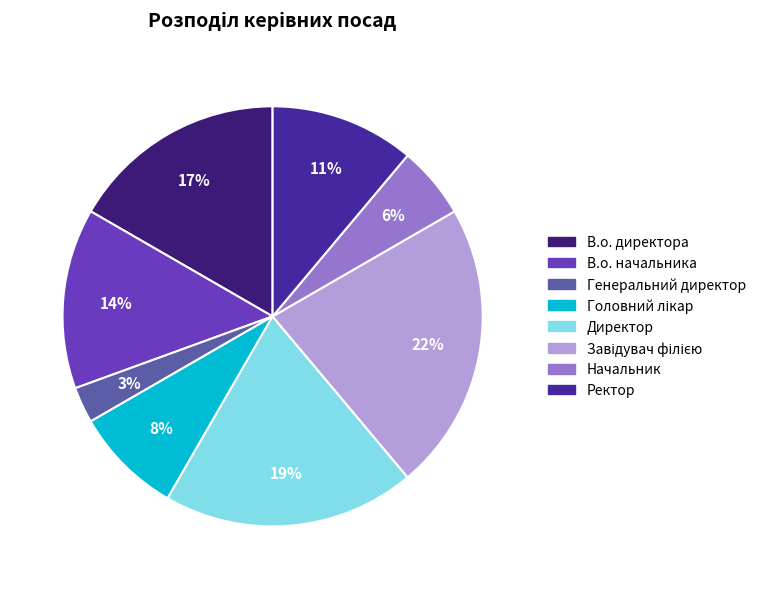

Is there a majority slice in this chart?

No